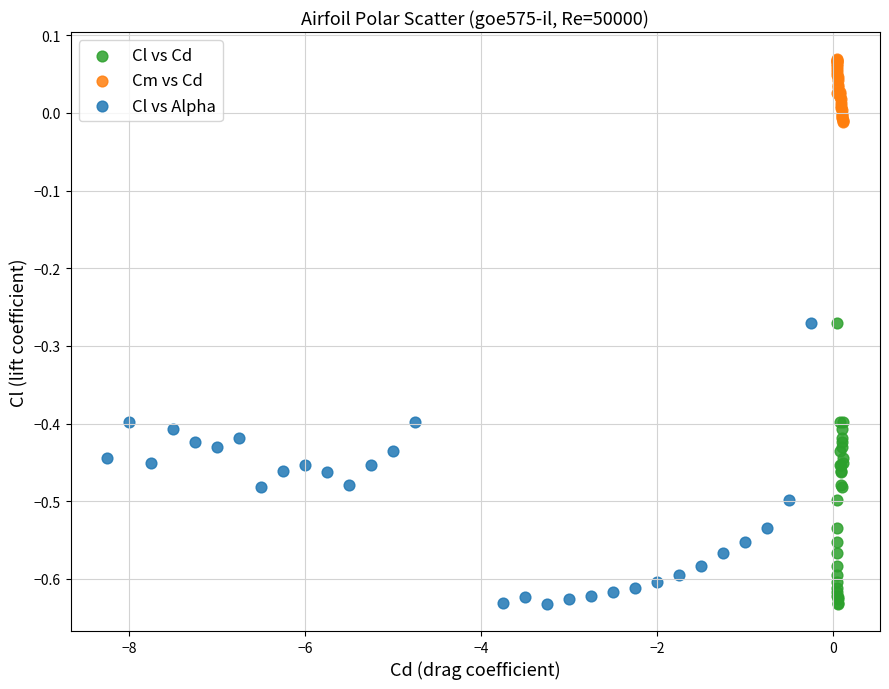

Which series reaches the maximum Y coordinate?

Cm vs Cd